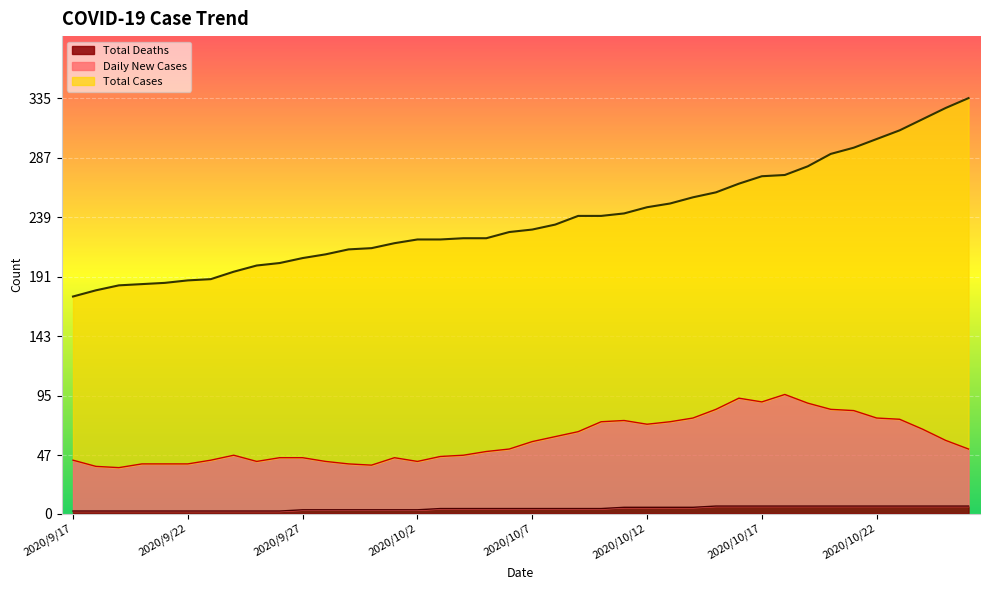

Where is Total Cases nearest to the value 255?

2020/10/14